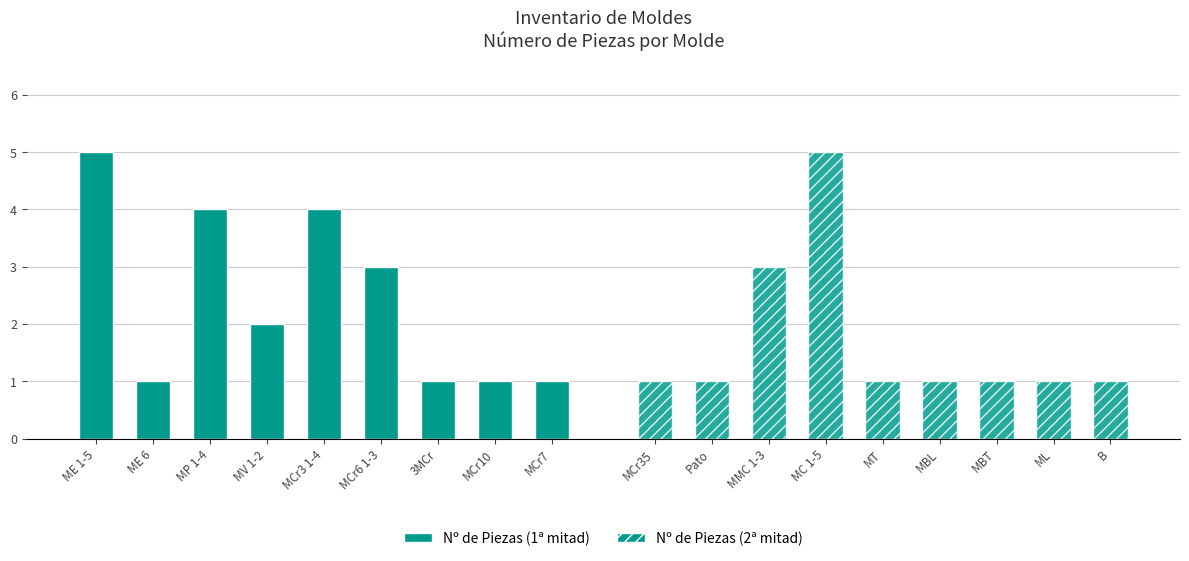

What is the greatest value displayed?

5